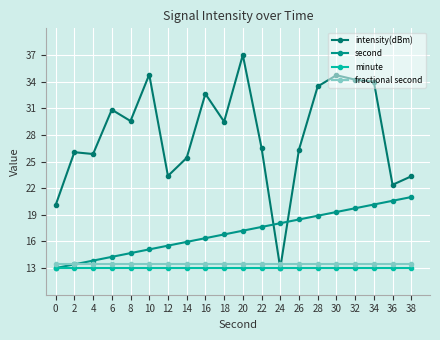

At which label is intensity(dBm) closest to 25?

14